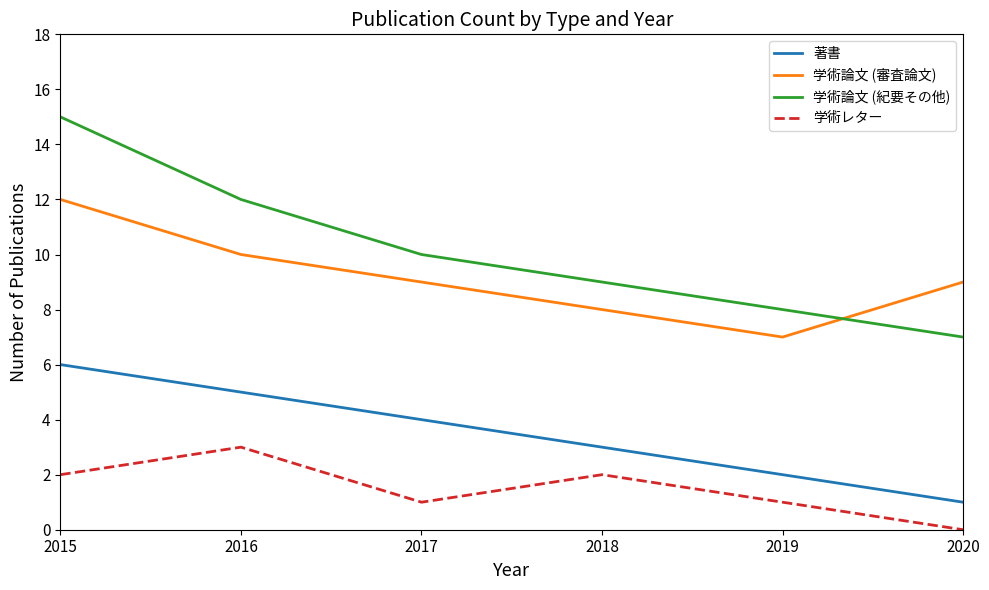

What is the difference between the 著書 values at 2020 and 2017?

3